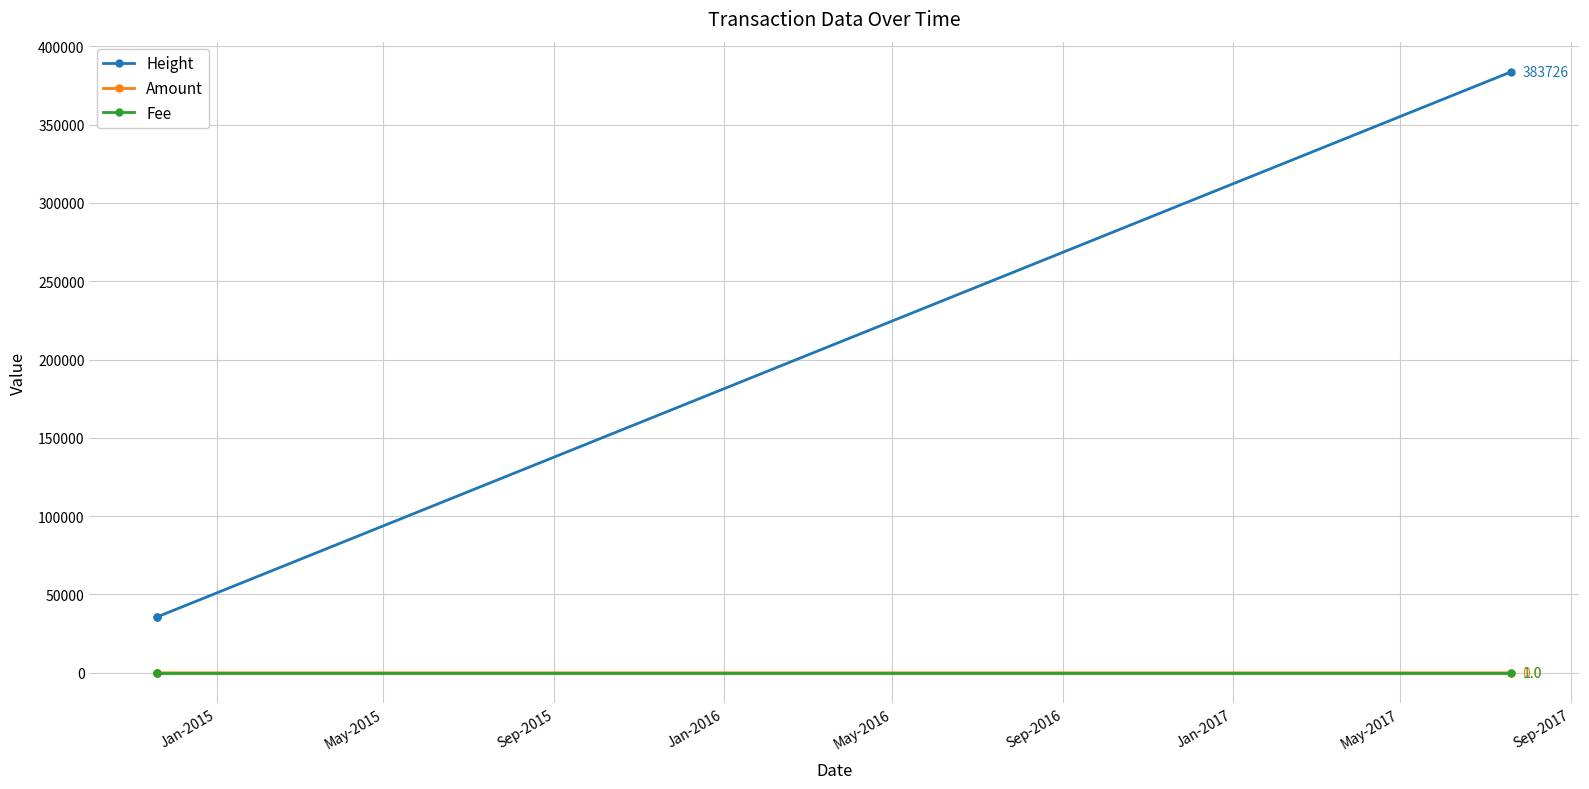

What is the greatest value displayed?

383726